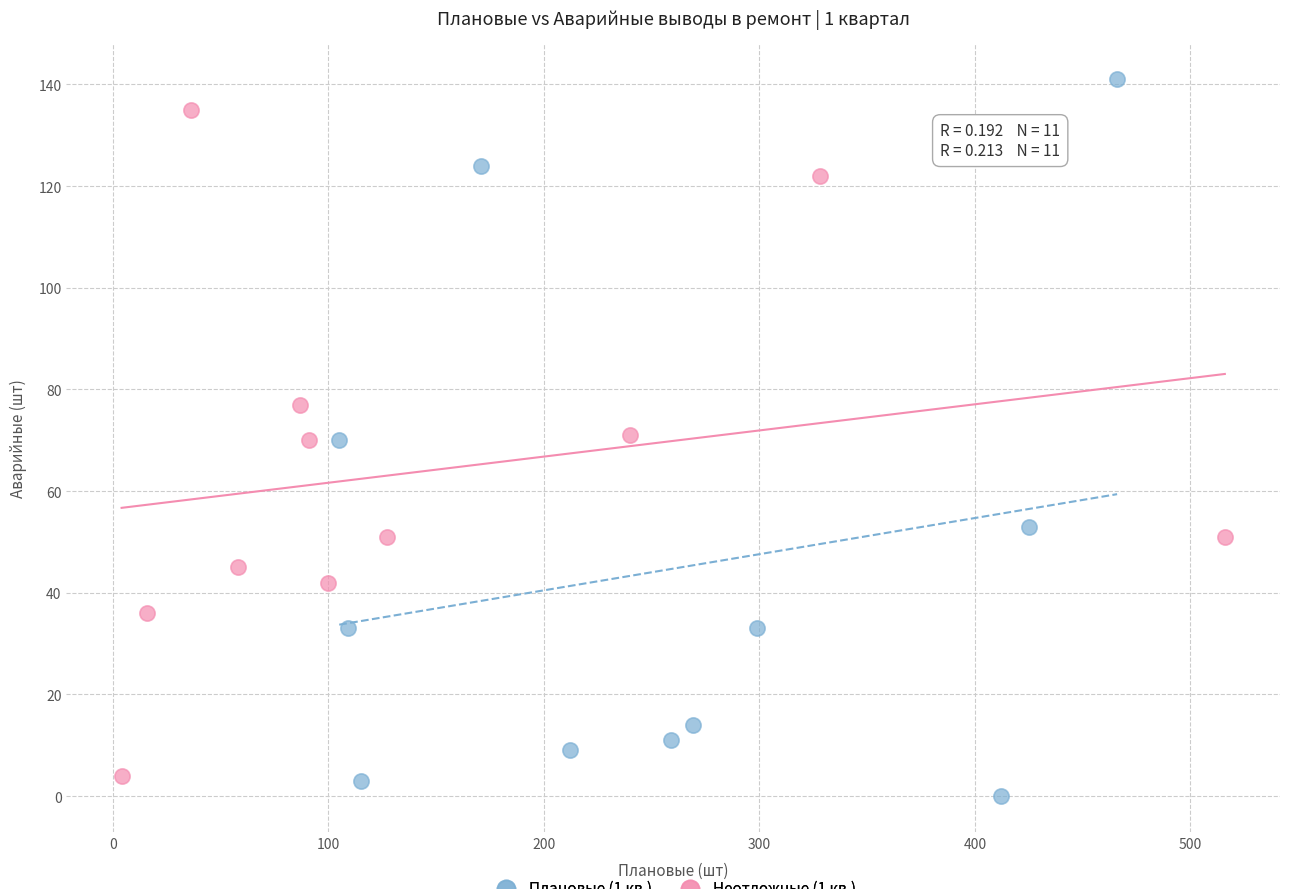

Which series has the largest Y range (max minus min)?

Плановые (1 кв.)